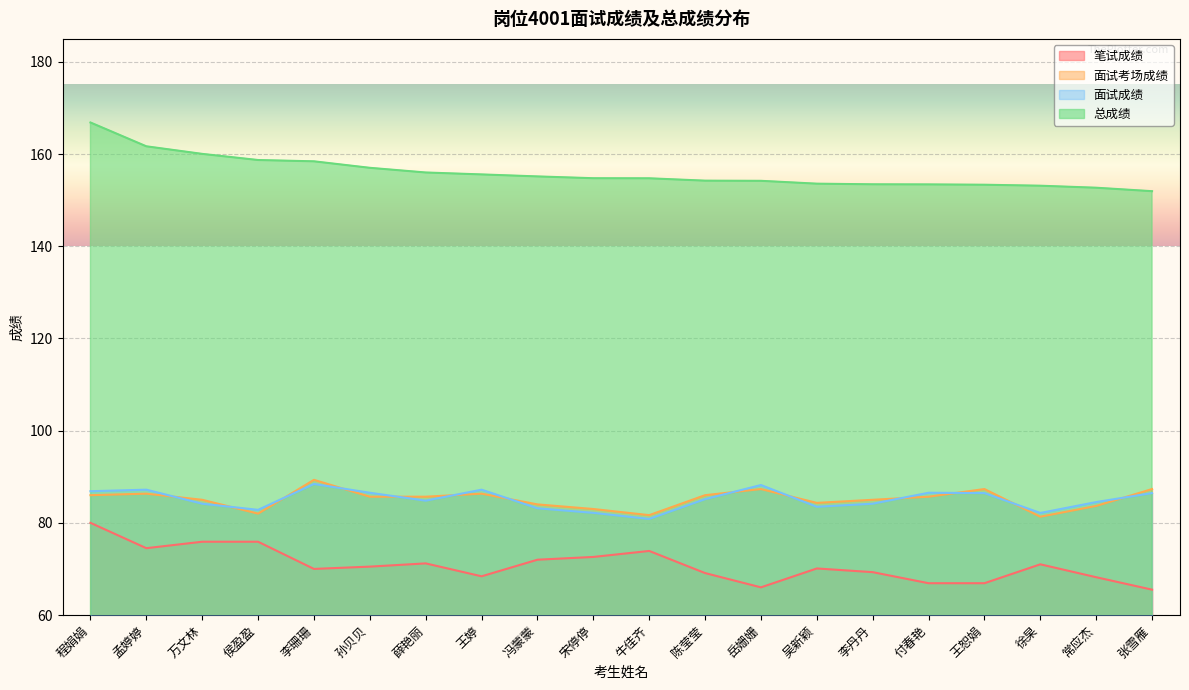

What position from the left is 岳姗姗?

13